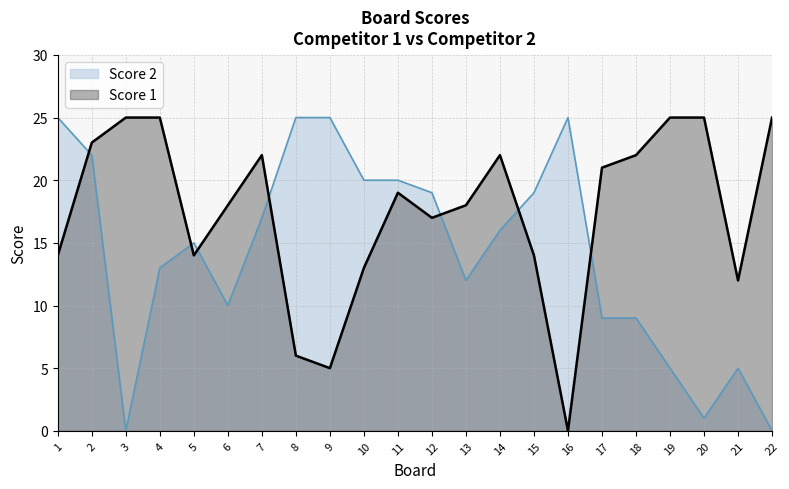

Where is Score 2 nearest to the value 12?

13